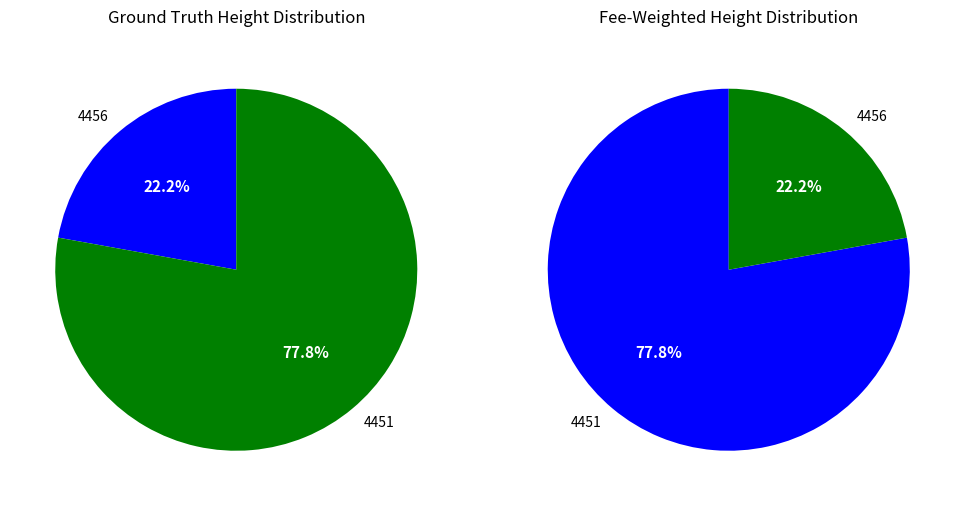

Is it true that 4456 is 30% of the pie?

False